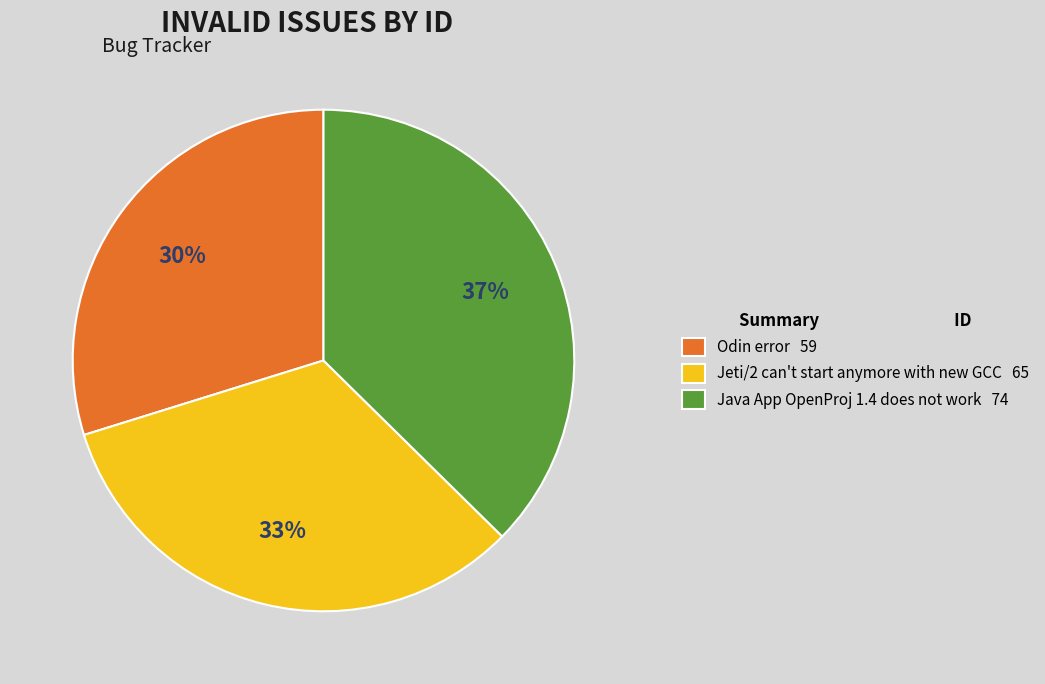

To the nearest percent, what is the difference between the Jeti/2 can't start anymore with new GCC 65 and Odin error 59 slice percentages?

3%